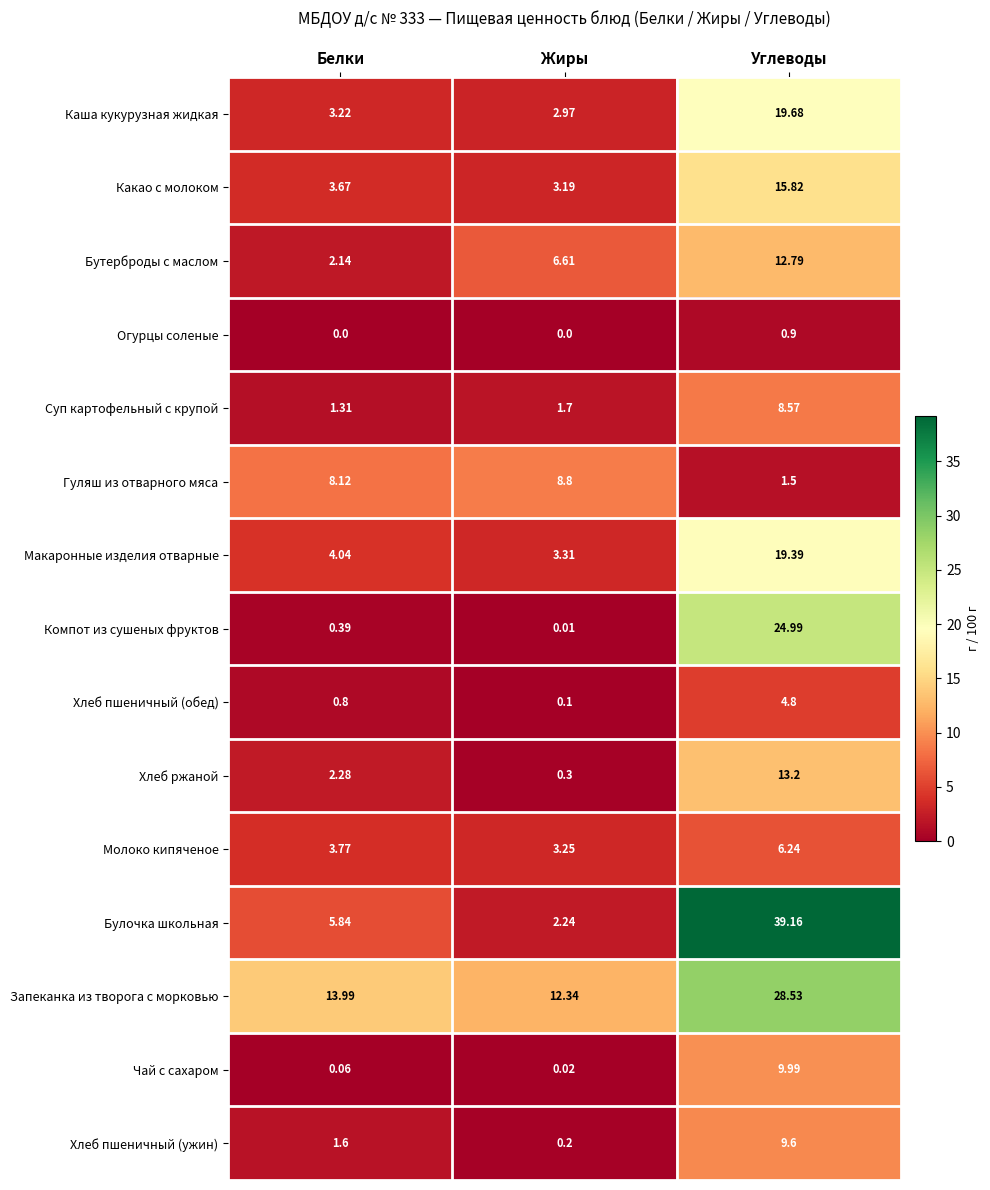

Is the value of Какао с молоком at Белки greater than the value of Макаронные изделия отварные at Углеводы?

No